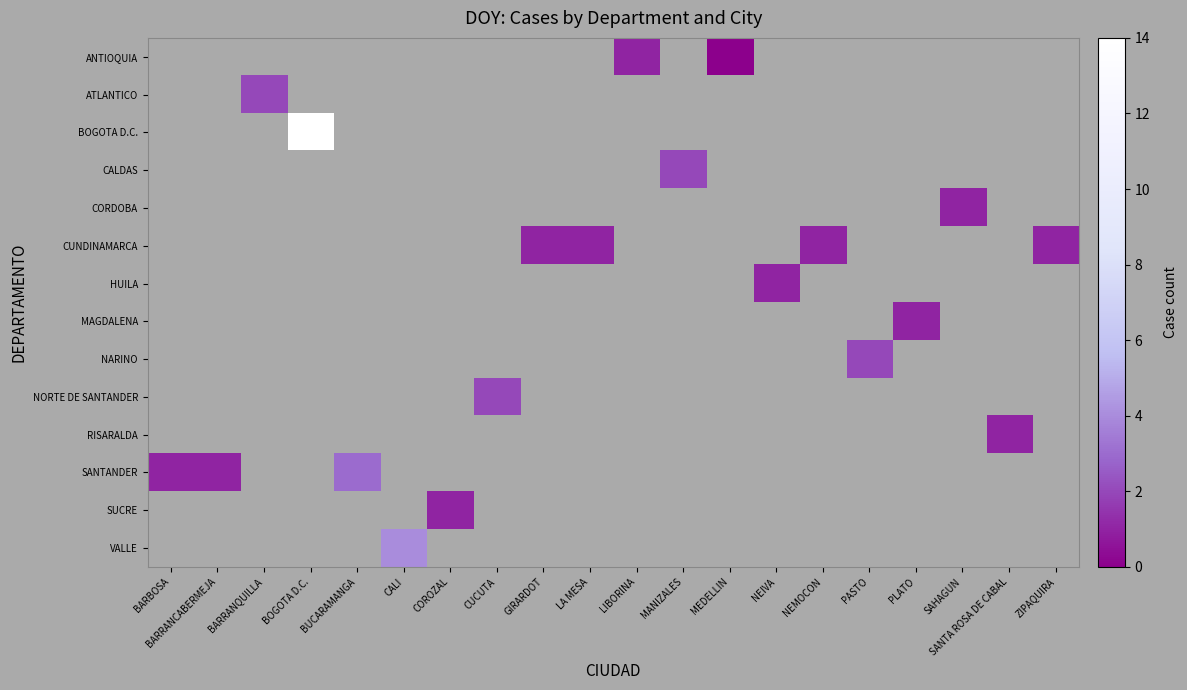

Which has a higher value, CUCUTA or PASTO?

PASTO